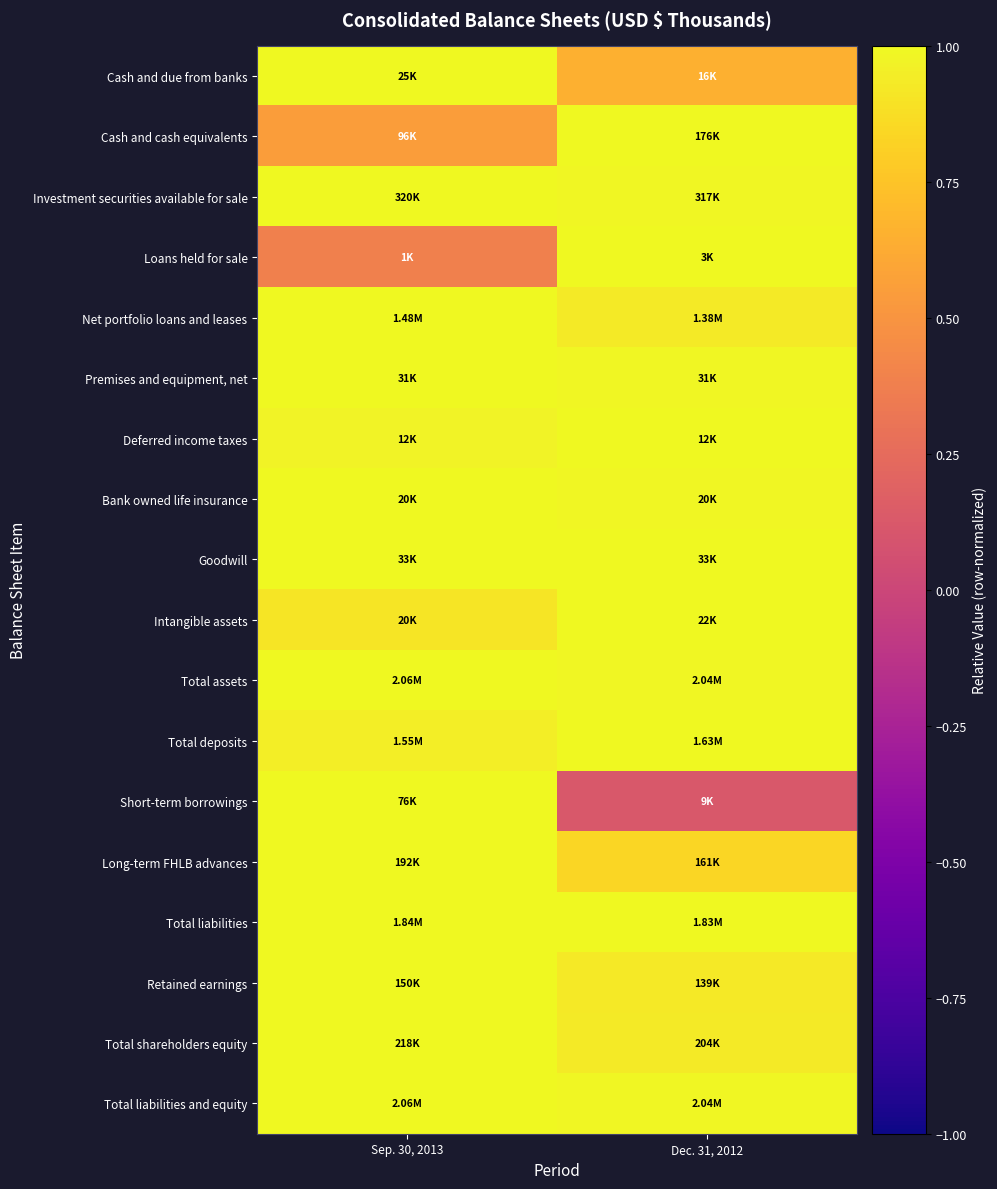

Rank the series at Dec. 31, 2012 from lowest to highest value.

Short-term borrowings, Cash and due from banks, Long-term FHLB advances, Retained earnings, Net portfolio loans and leases, Total shareholders equity, Bank owned life insurance, Total assets, Total liabilities and equity, Investment securities available for sale, Premises and equipment, net, Total liabilities, Cash and cash equivalents, Loans held for sale, Deferred income taxes, Goodwill, Intangible assets, Total deposits